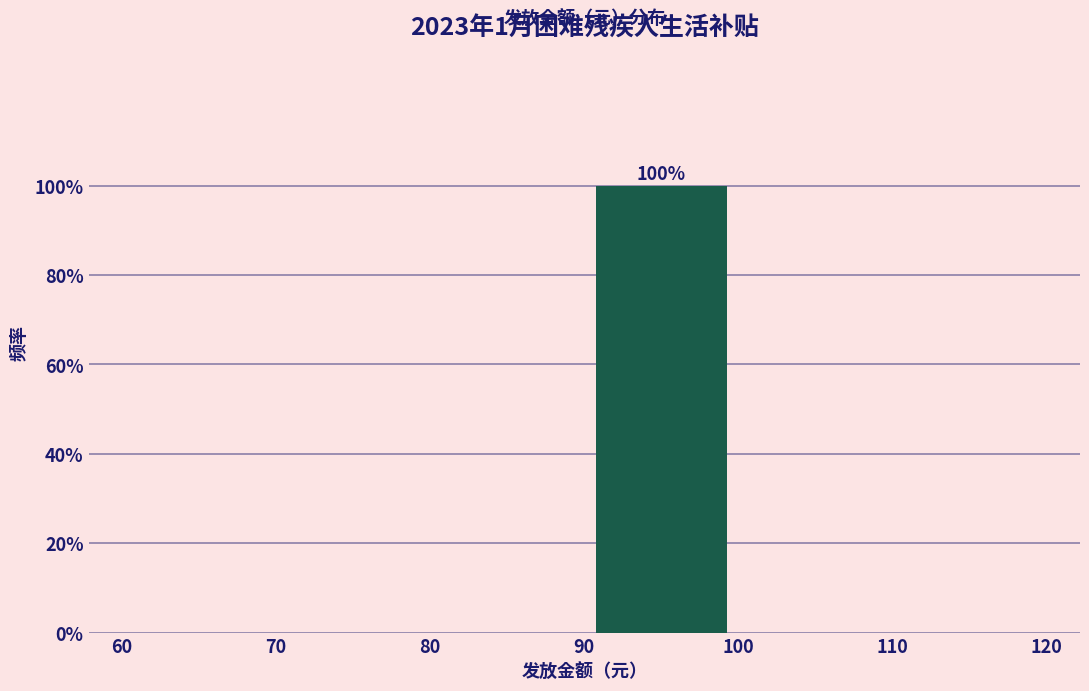

Which range on the x-axis has the tallest bar?

90 to 100